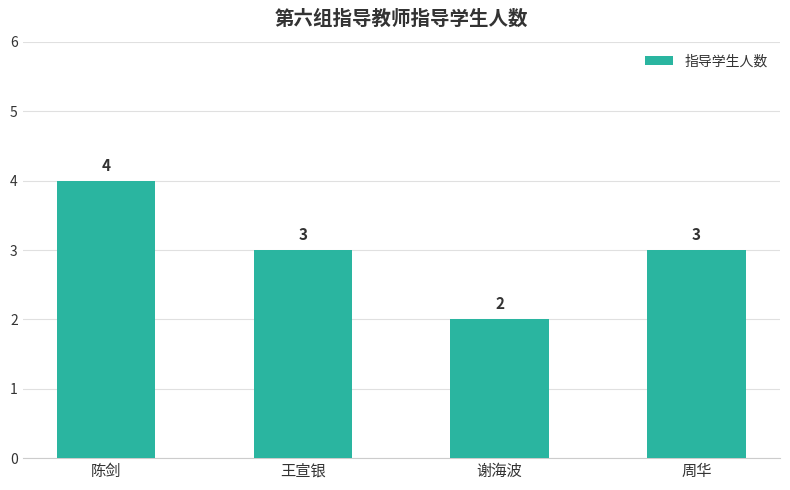

What is the maximum value shown in the chart?

4